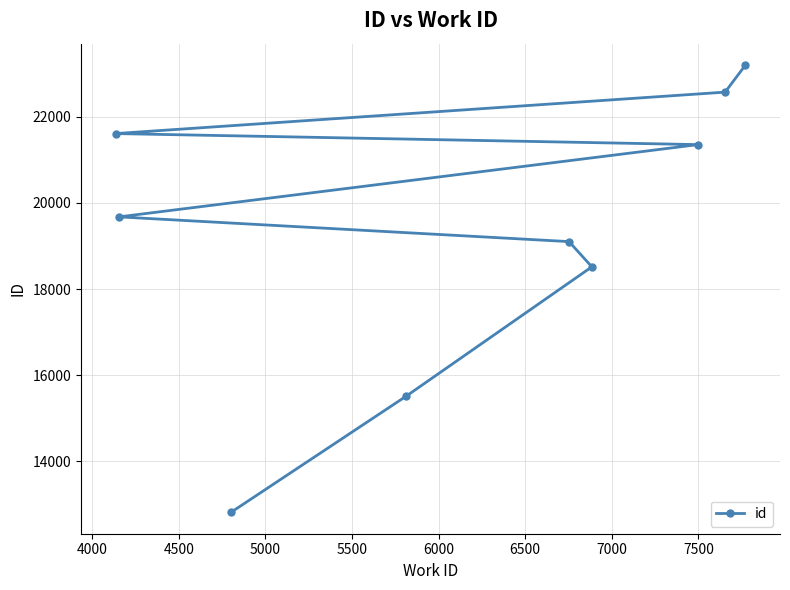

What is the difference between the maximum and minimum values?

10376